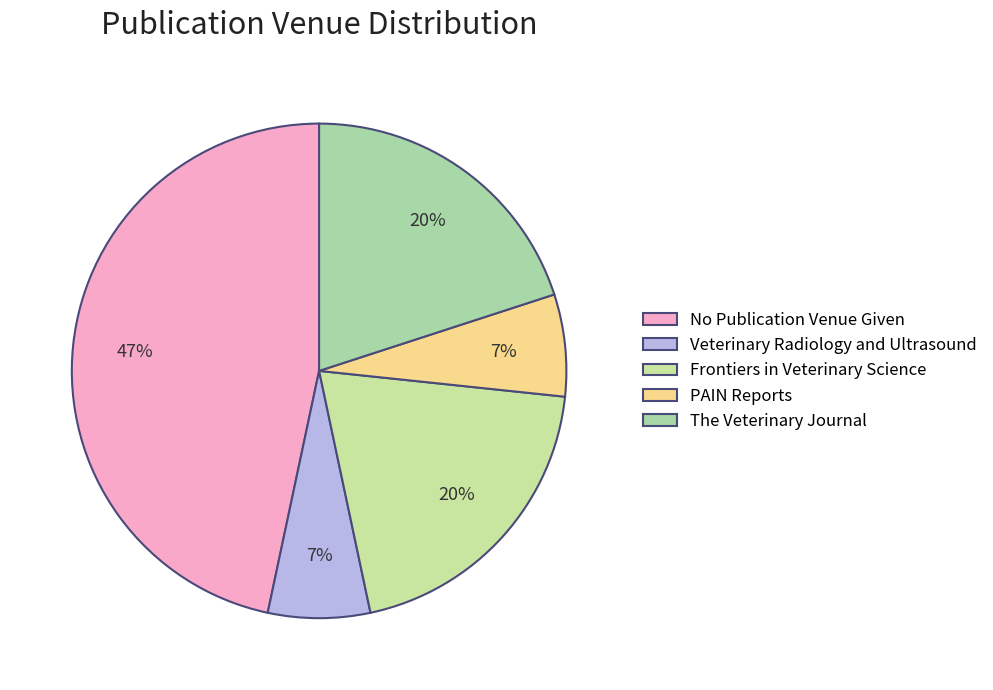

To the nearest percent, what percentage of the pie is Frontiers in Veterinary Science?

20%